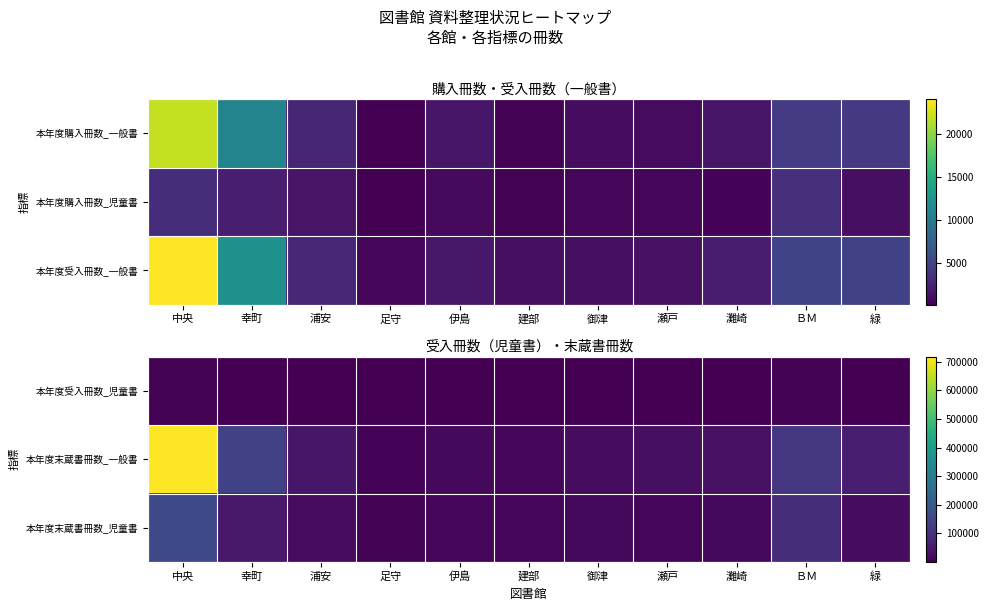

What is the total value across all series at 灘崎?

49005